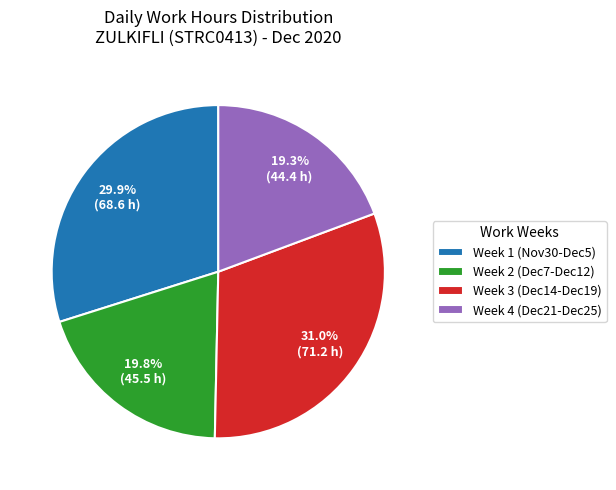

How much of the chart is everything except Week 3 (Dec14-Dec19)?

69.0%